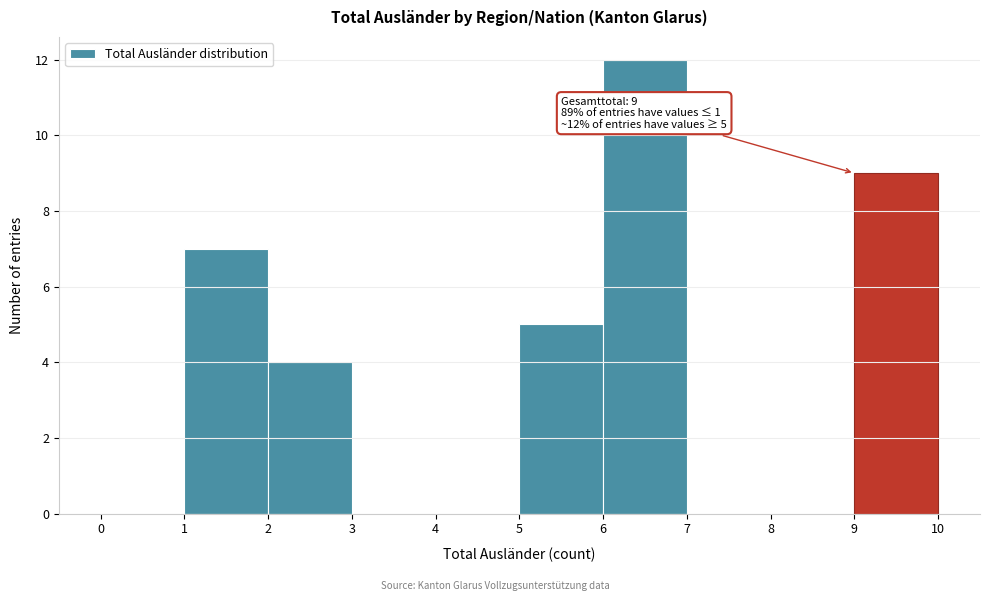

Over which range of the x-axis is the bar tallest?

6 to 7